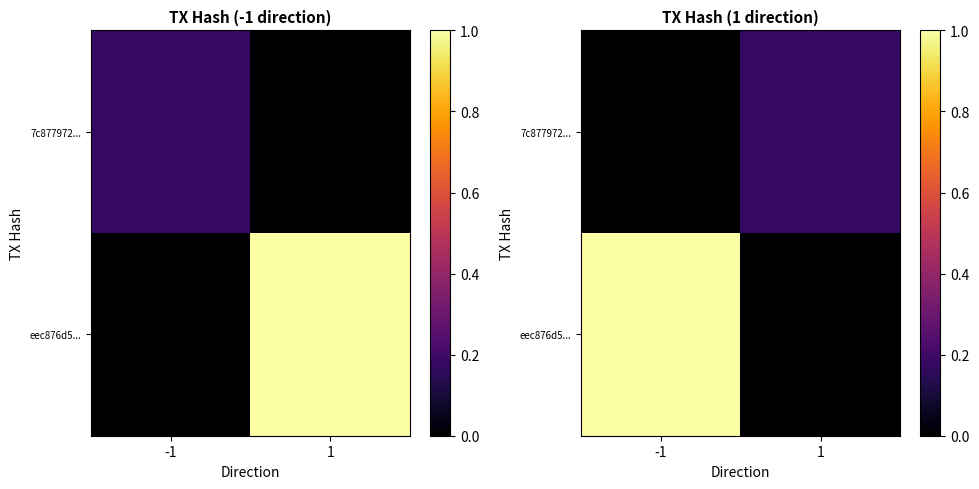

How many data points in 7c877972... are above 0?

1